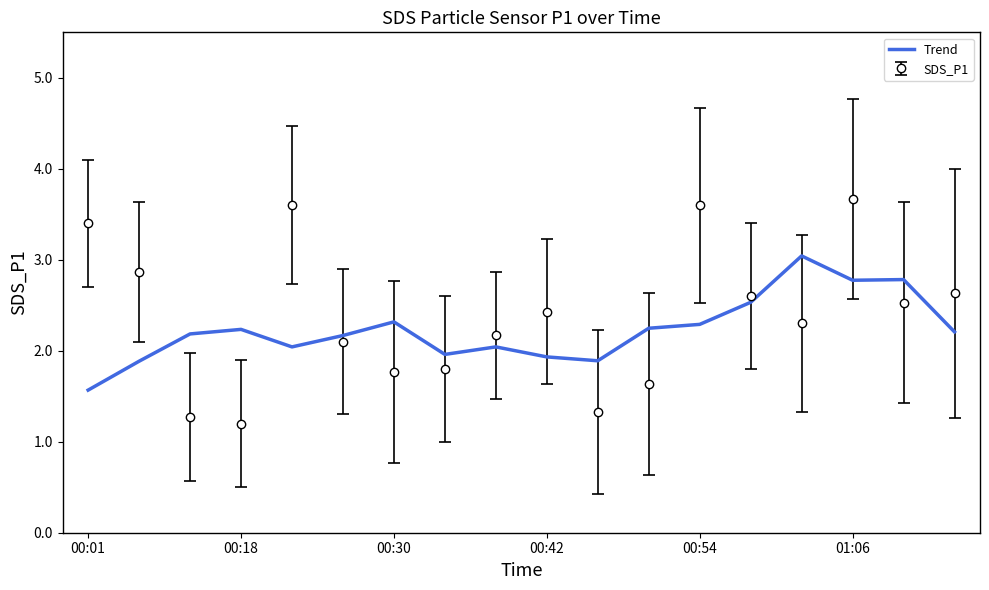

What is the difference between the maximum and minimum values in the Trend series?

1.5